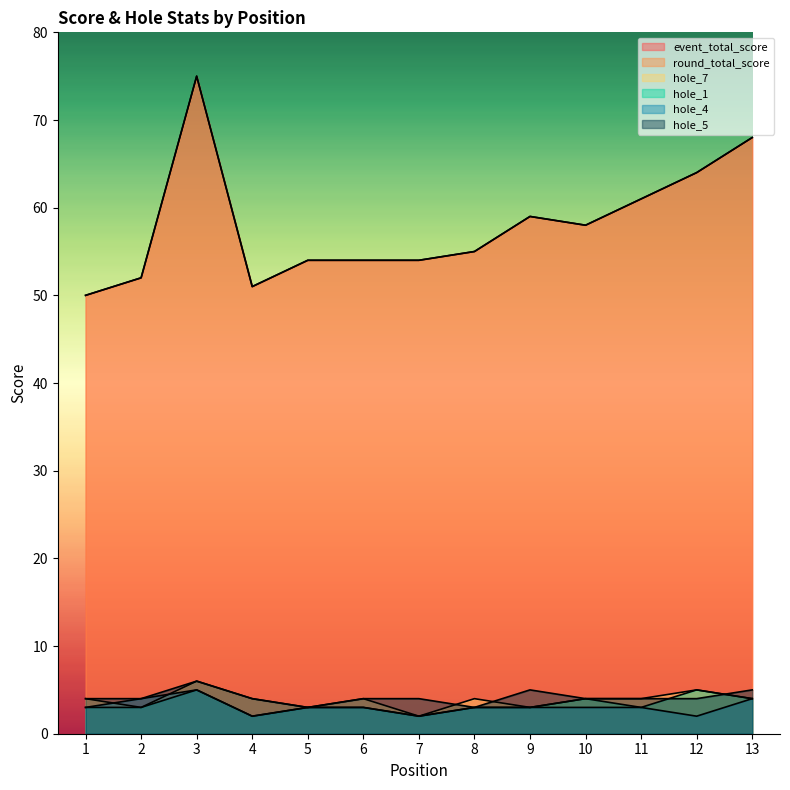

True or false: hole_7 and hole_1 cross at least once.

False